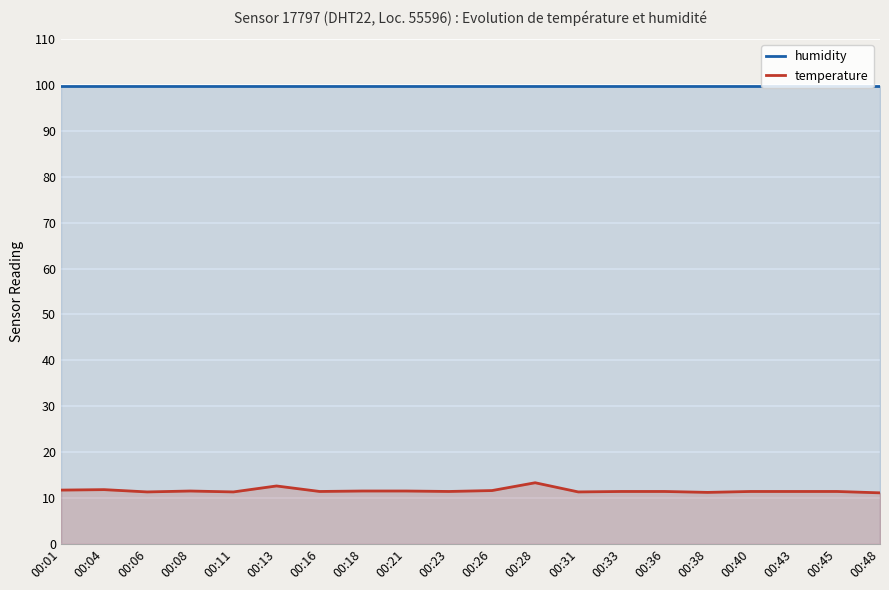

Is it true that humidity equals 99.9 at 00:36?

True